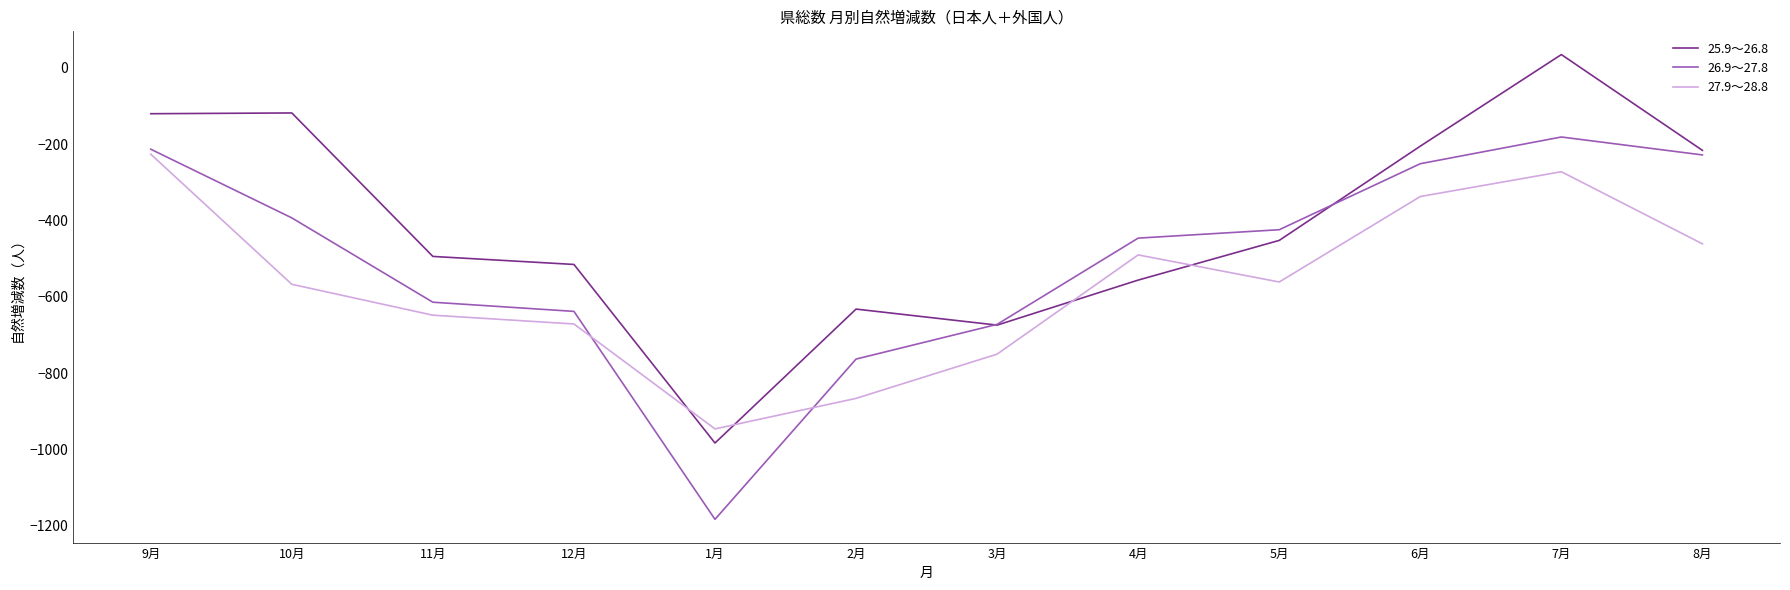

Is this an area chart (filled region under the line)?

No